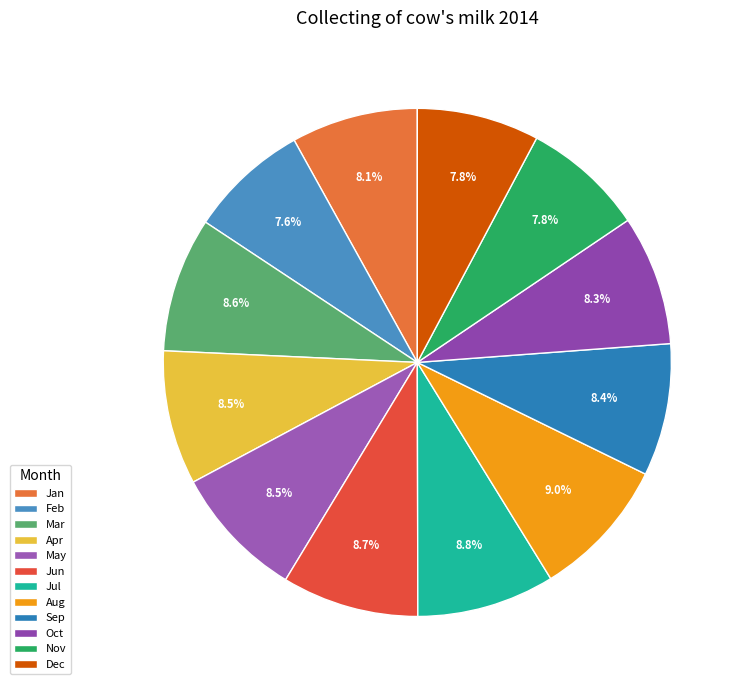

Is it true that Nov is 8% of the pie?

True